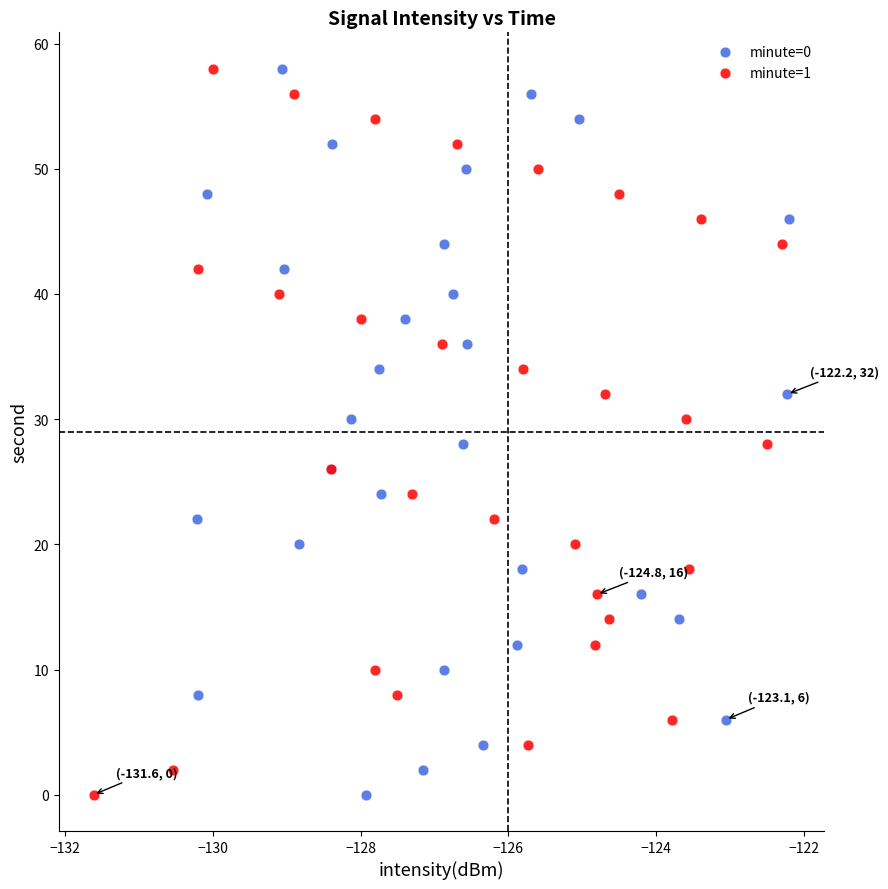

What are all the series names shown in the legend?

minute=0, minute=1